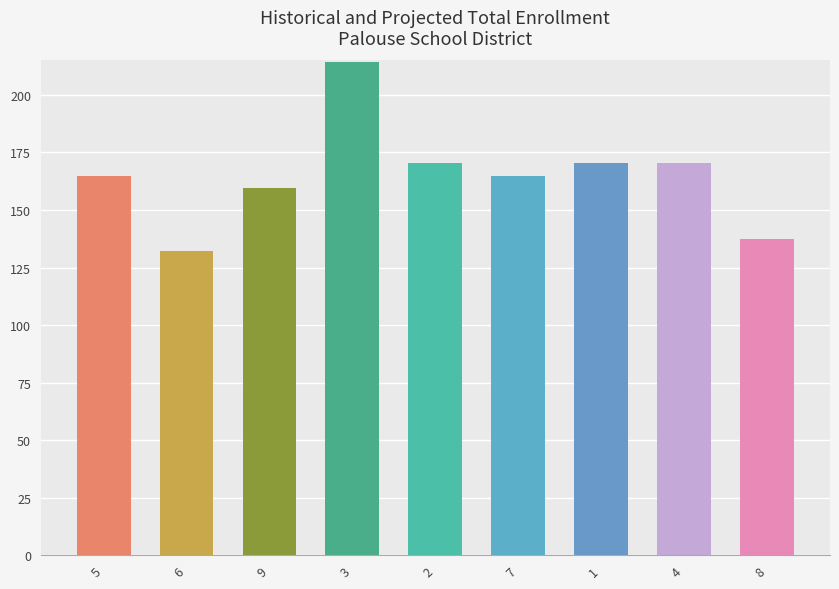

What is the value of the 3rd bar from the left?

159.5